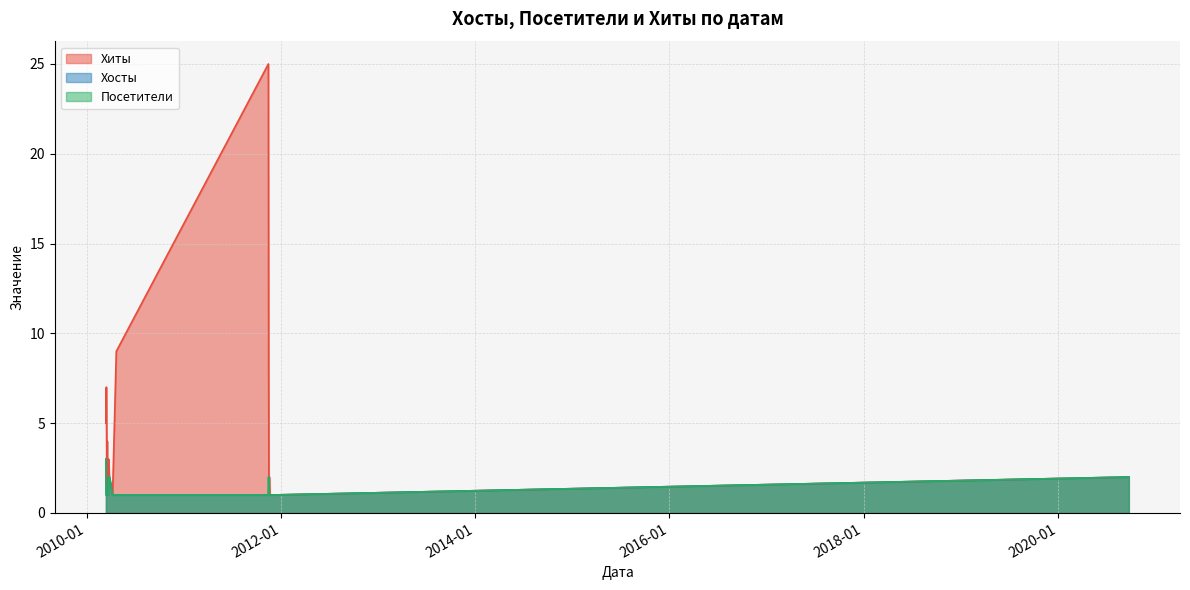

At how many categories does at least one series exceed 1?

12